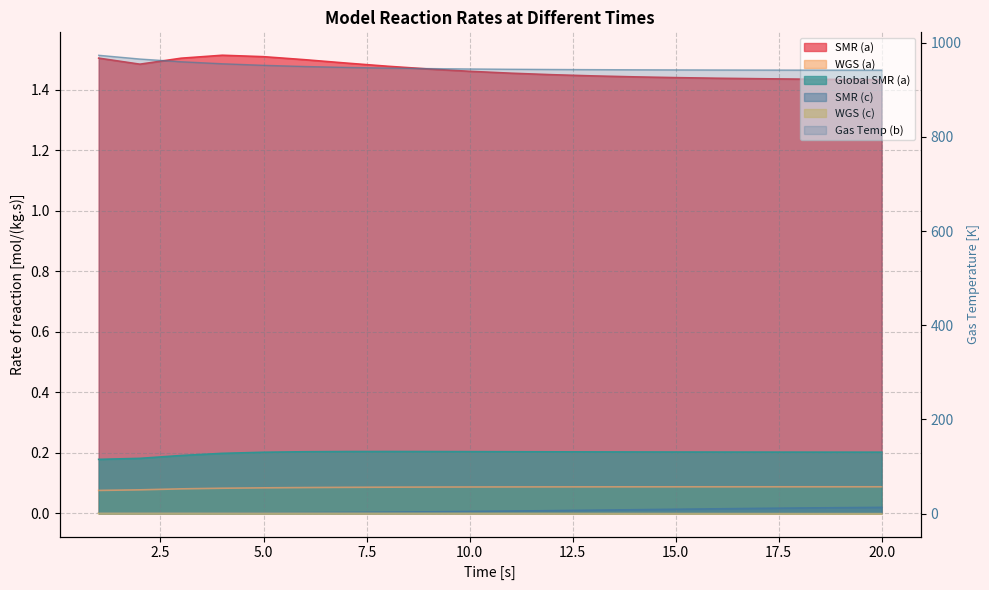

At which category is the sum across all series the highest?

1